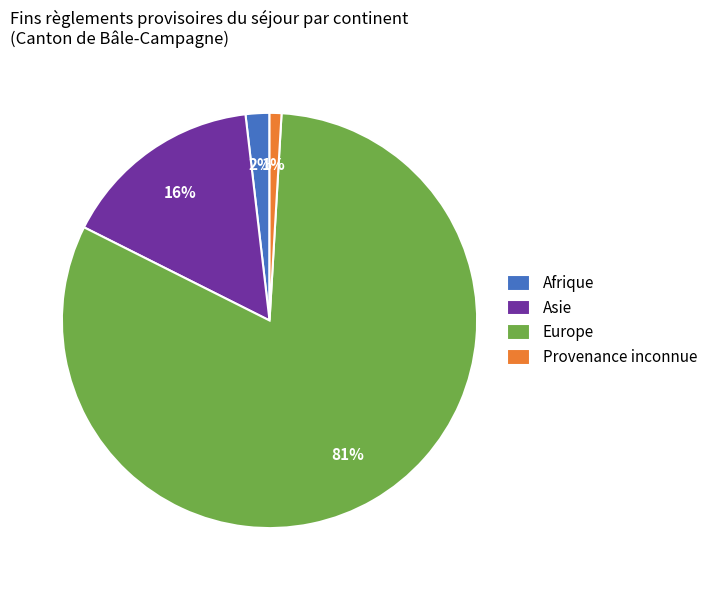

What is the smallest slice in the pie chart?

Provenance inconnue